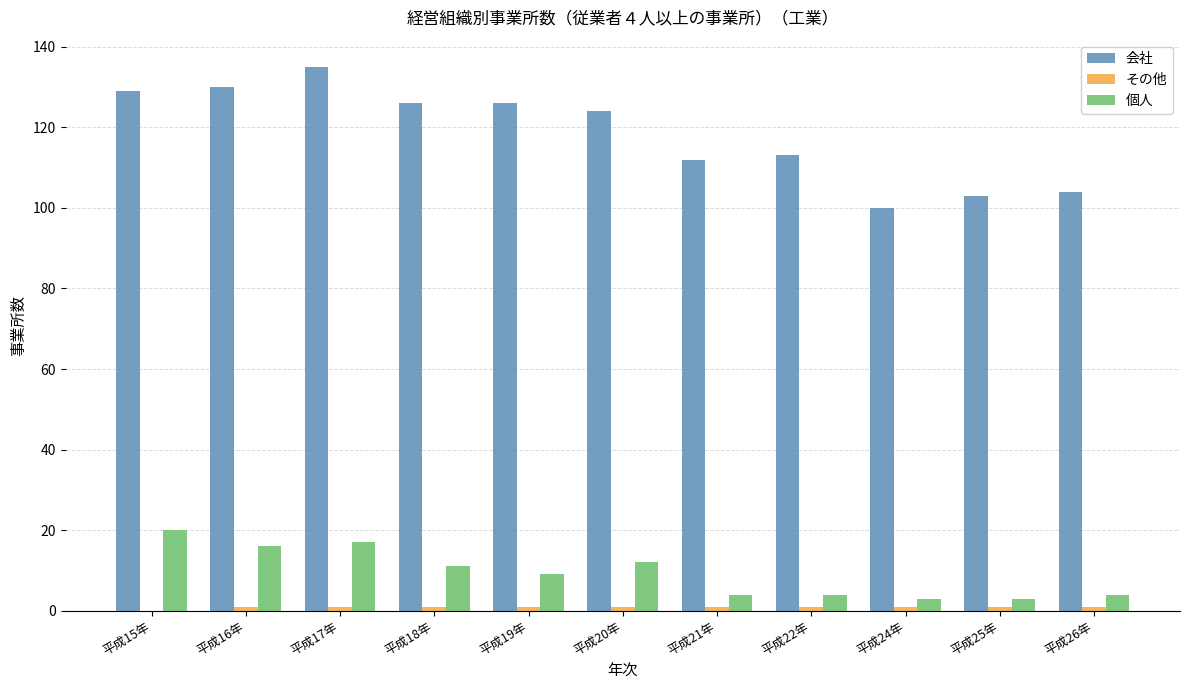

Which series changed the most between 平成16年 and 平成26年?

会社